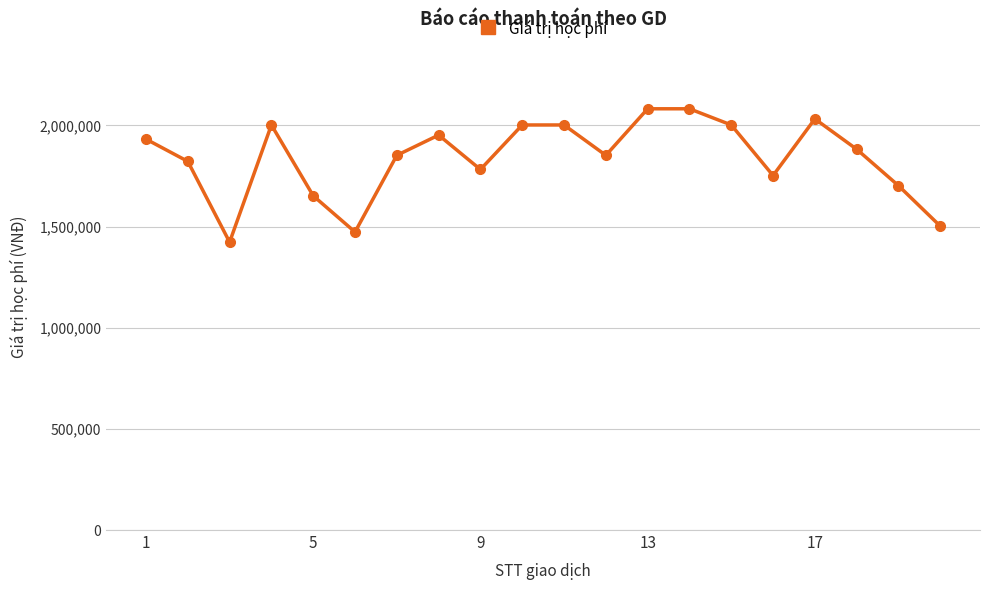

What is the minimum value shown in the chart?

1423000